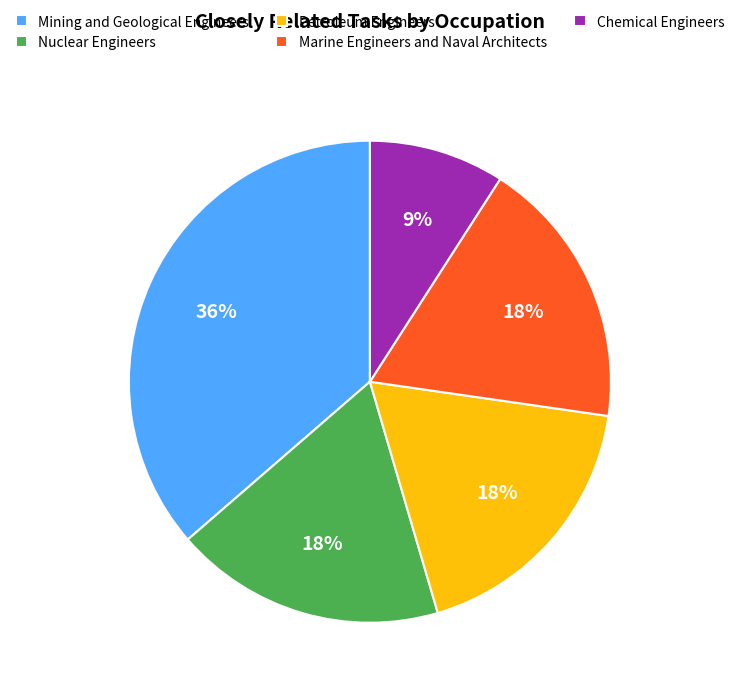

Which has a higher value, Marine Engineers and Naval Architects or Mining and Geological Engineers?

Mining and Geological Engineers